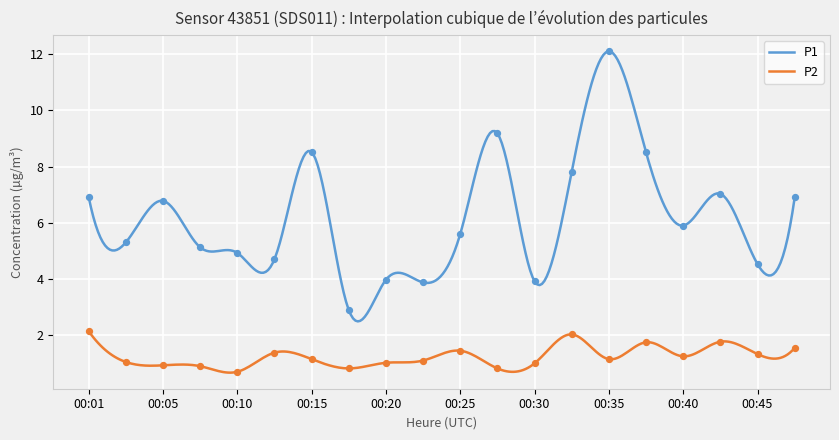

At how many categories does at least one series exceed 5?

13